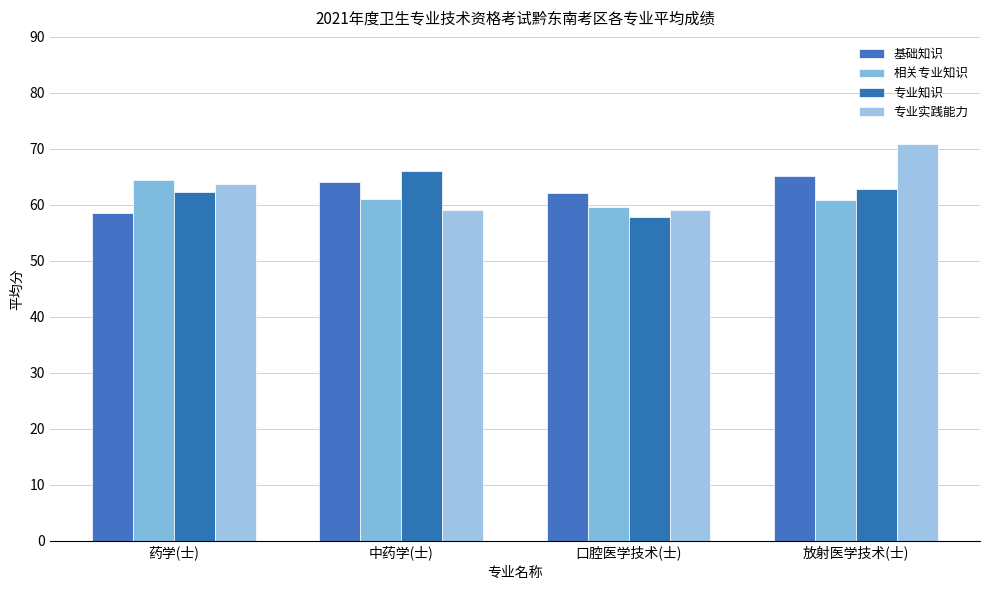

What is the label of the 3rd bar from the right?

中药学(士)